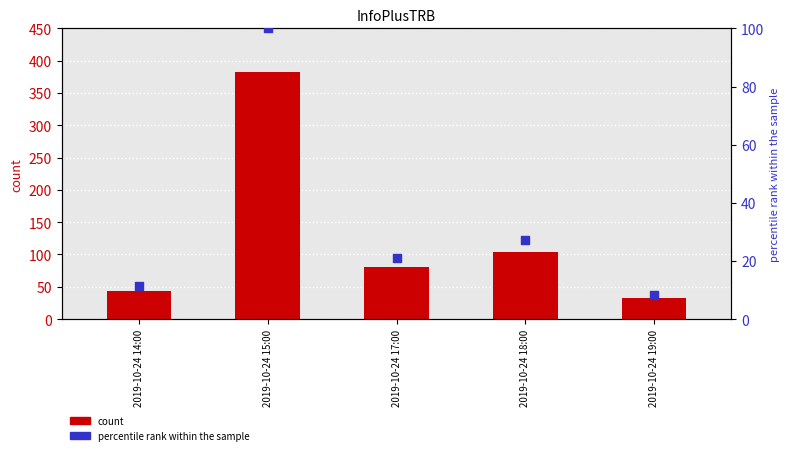

Which series reaches the minimum Y coordinate?

percentile rank within the sample